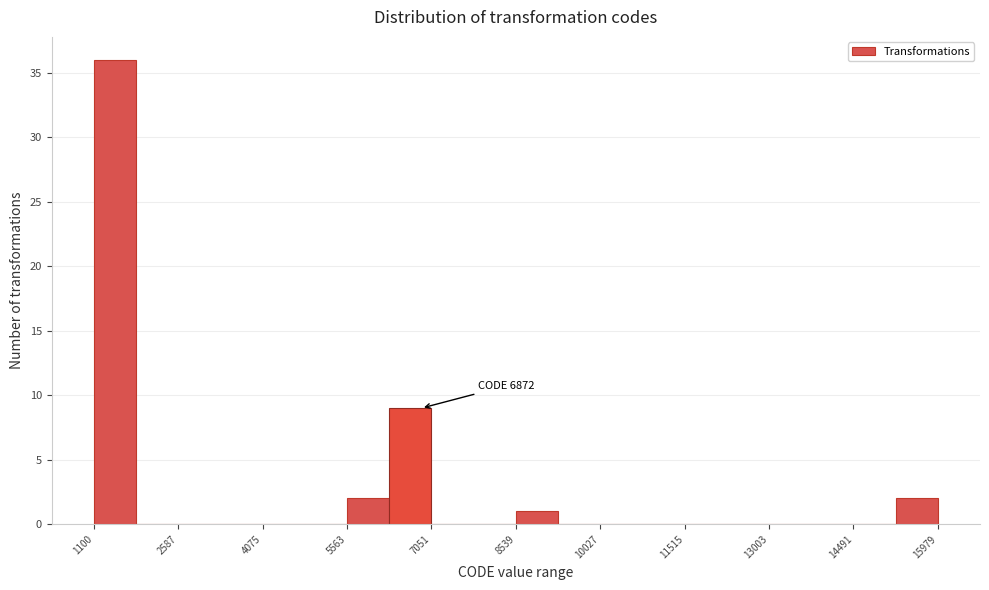

Around what value on the x-axis is the tallest bar? Give the approximate position of its centre, as read against the axis.

1400